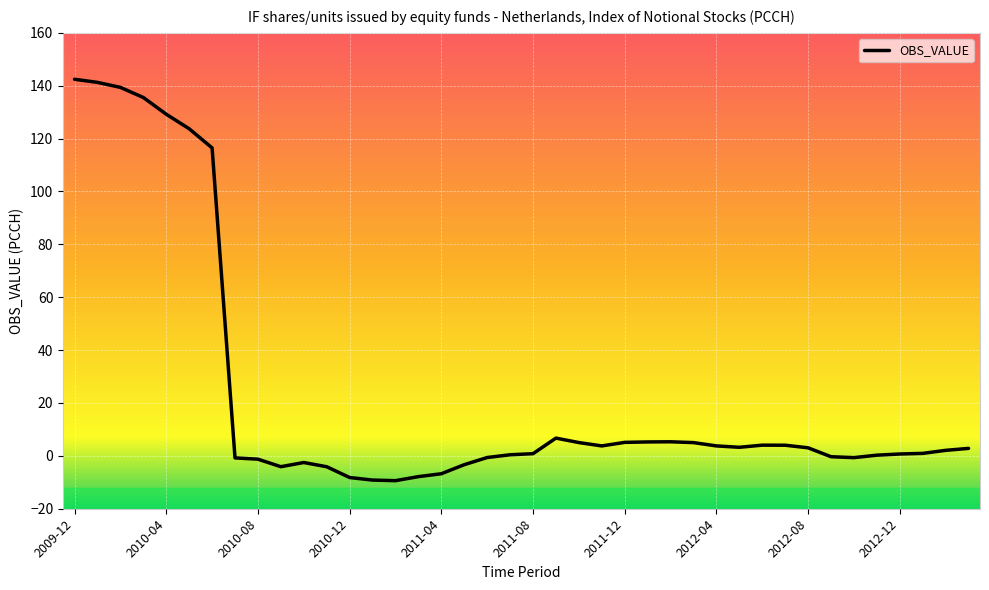

What is the minimum value shown in the chart?

-9.4